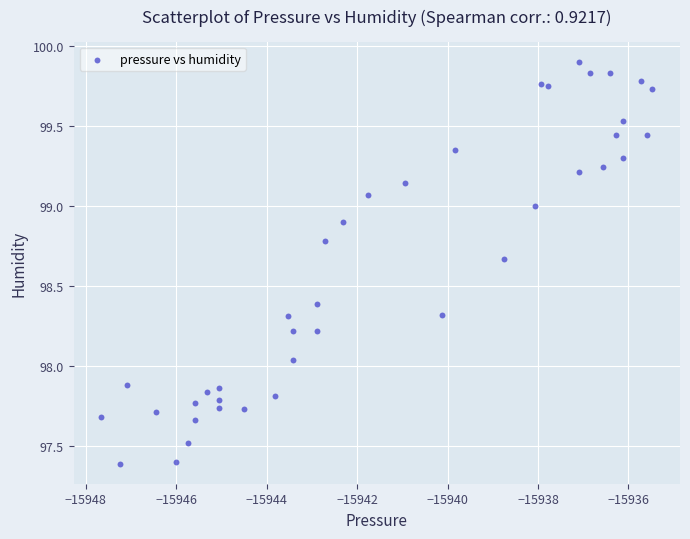

What is the range of Y values (max minus min)?

2.5